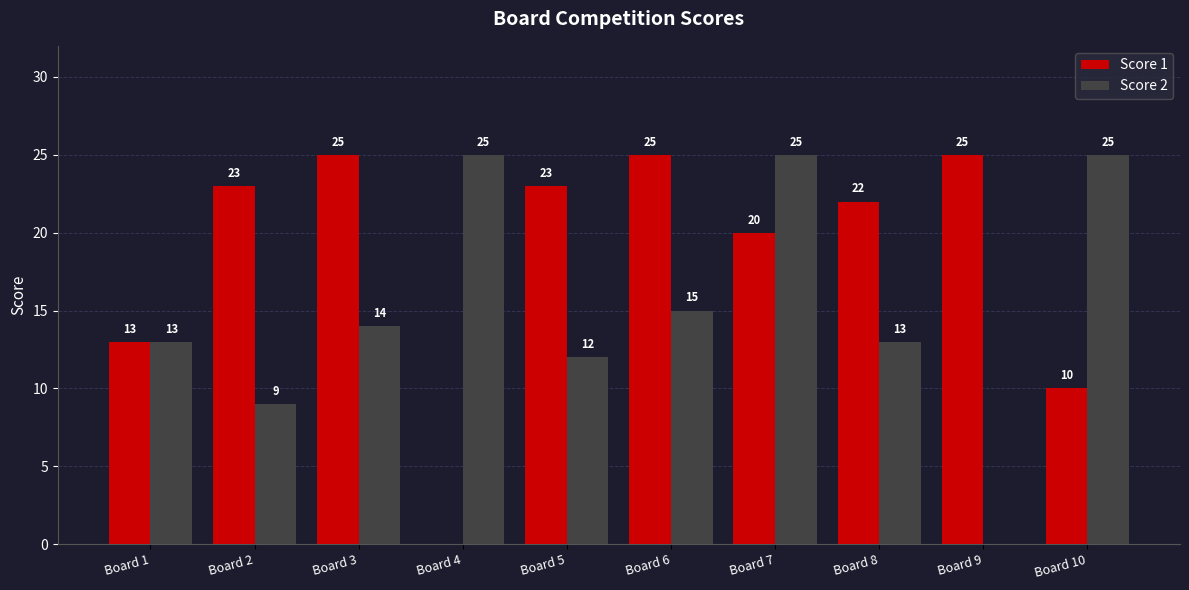

Which series has the largest total across all categories?

Score 1